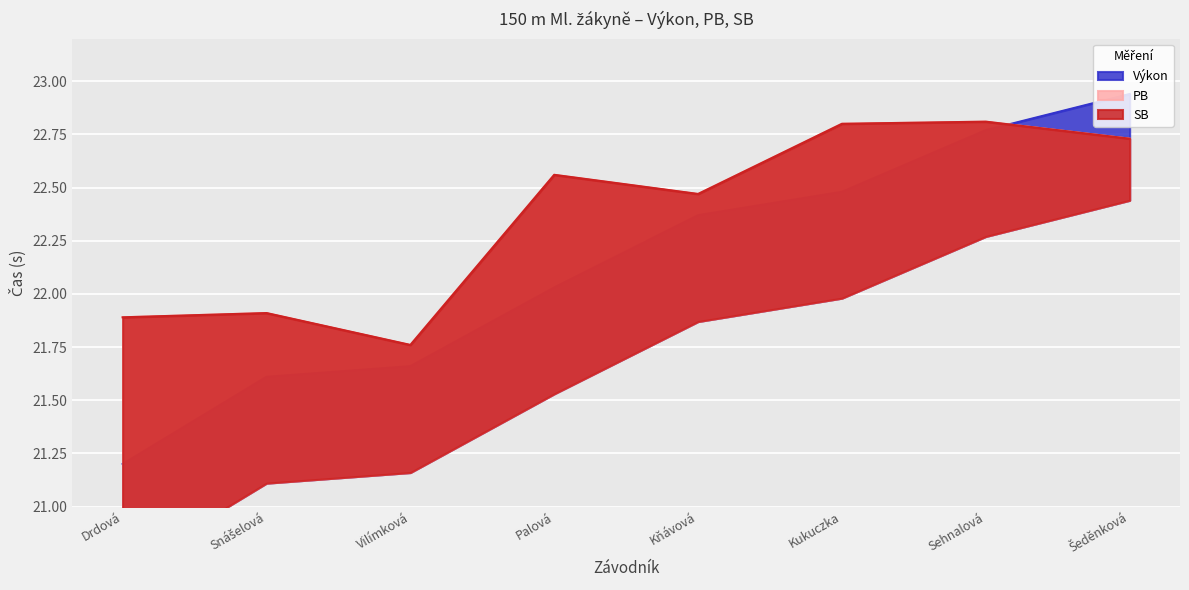

What position from the left is Sehnalová?

7